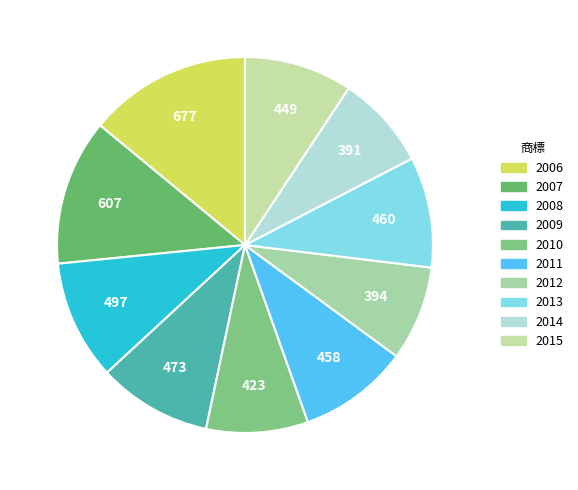

Combined, do 2009 and 2013 account for over 50%?

No